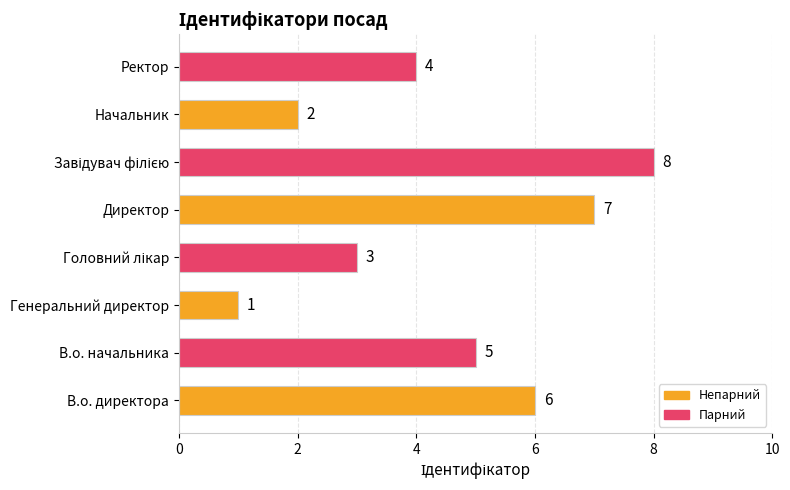

True or false: the data shows 3 at Начальник.

False